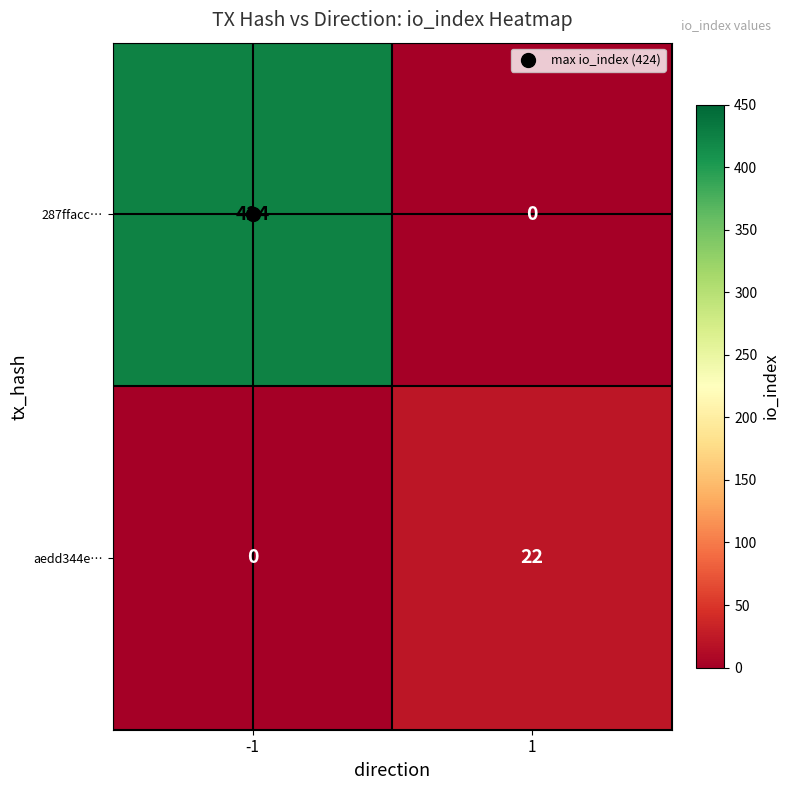

What is the difference between the highest and lowest values at 1?

22